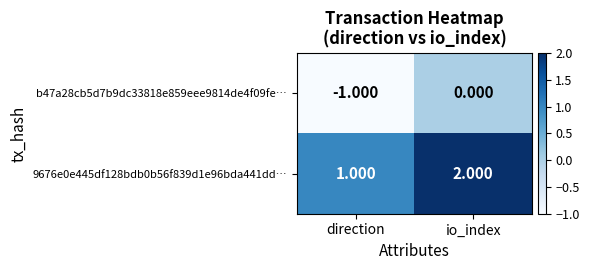

What is the maximum value shown in the chart?

2